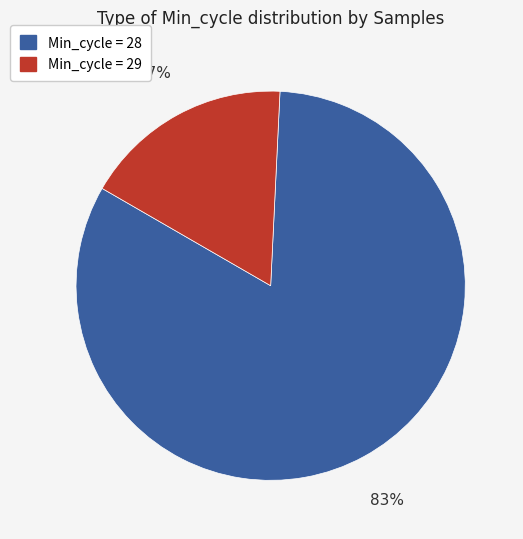

Does any single category account for the majority?

Yes